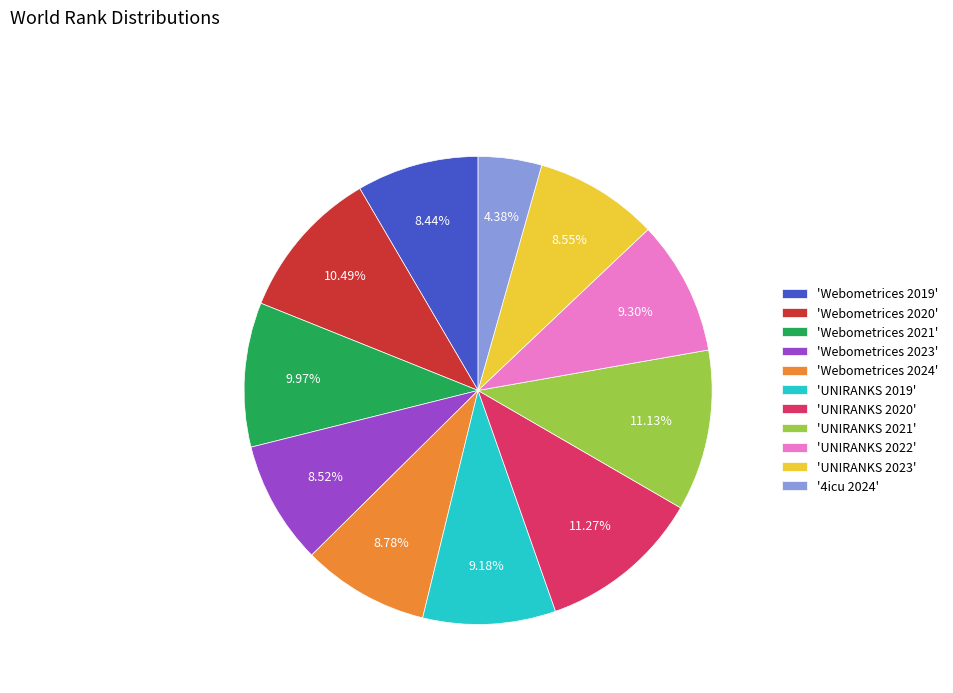

Do 'UNIRANKS 2019' and 'Webometrices 2020' together represent more than half of the pie?

No